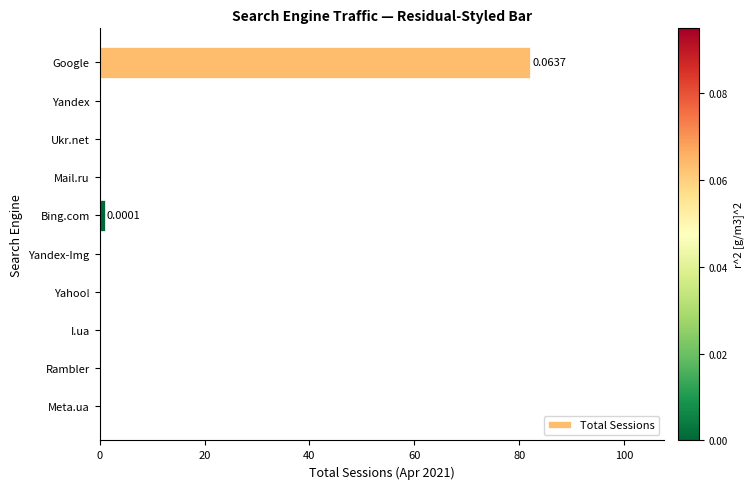

What is the sum of all values?

83